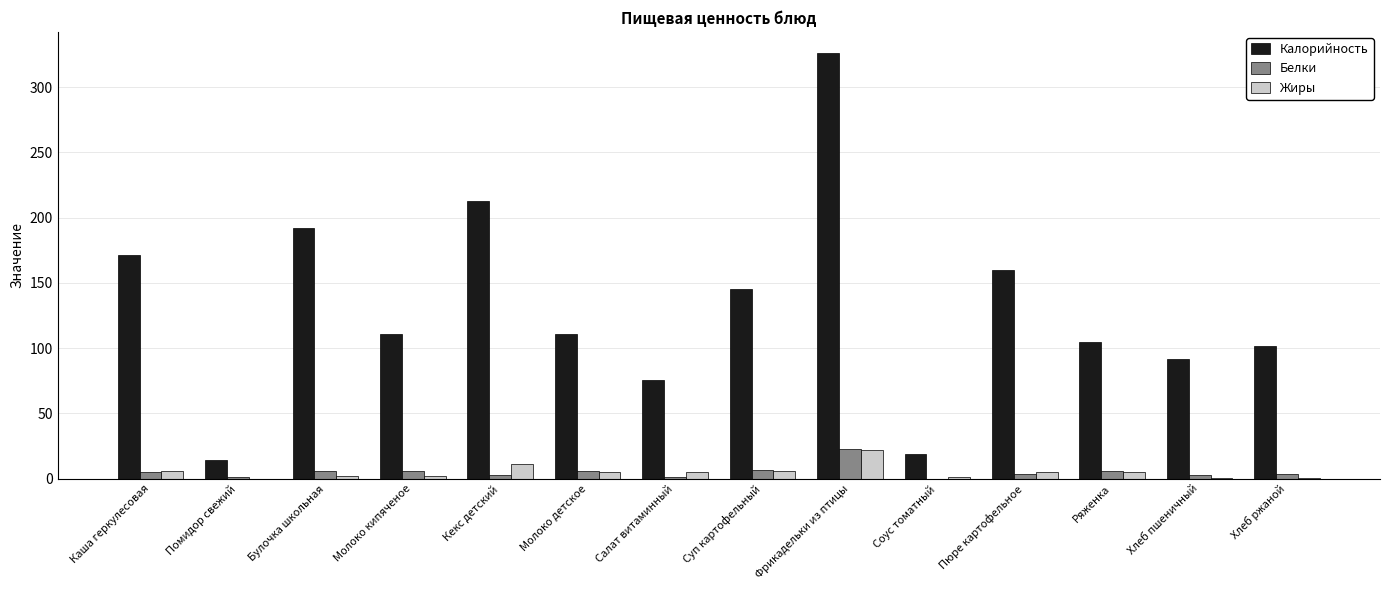

Which series has the largest total across all categories?

Калорийность